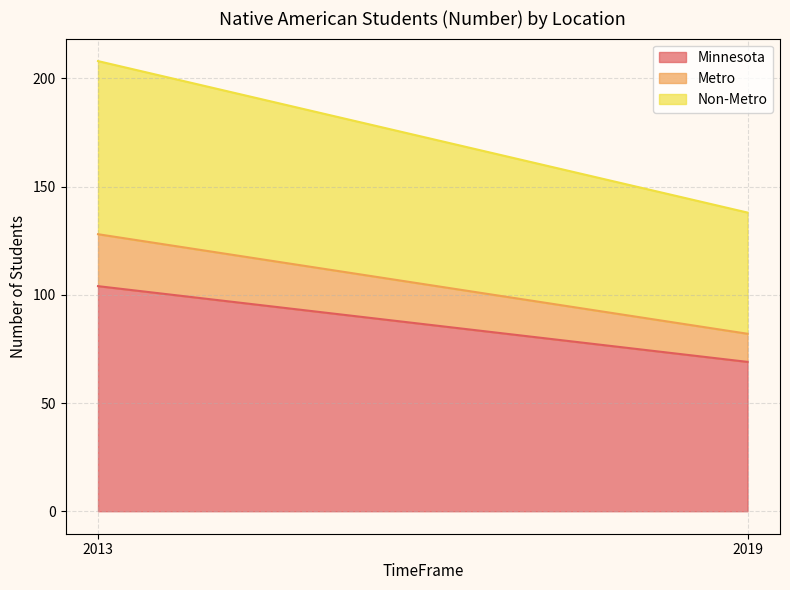

List the labels in order of Metro value, smallest first.

2019, 2013